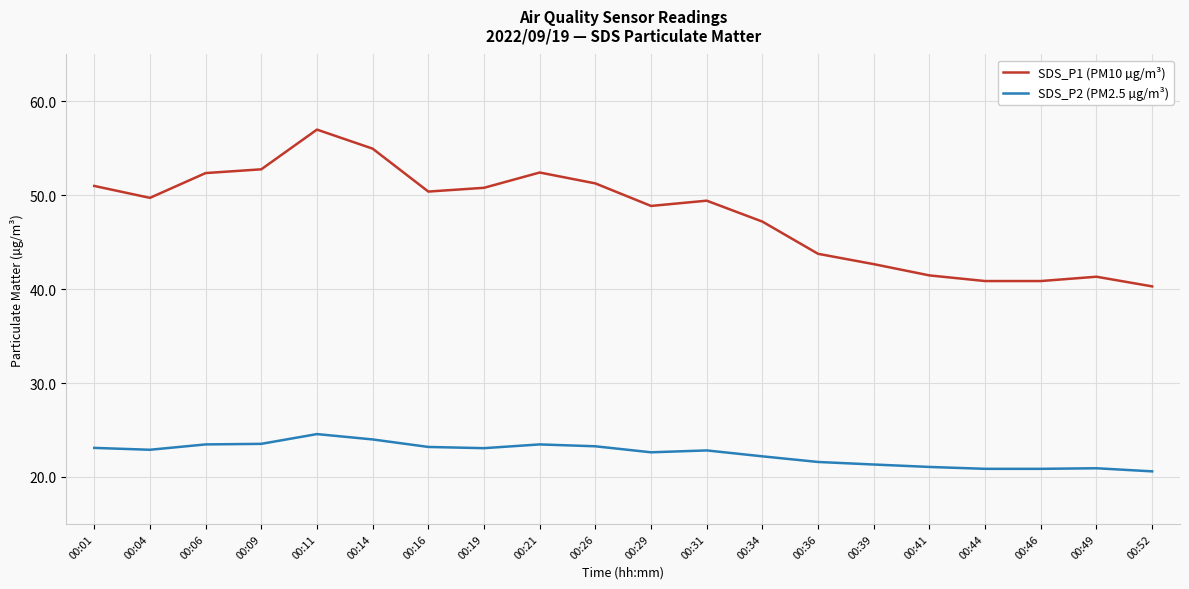

How many series are shown in this chart?

2